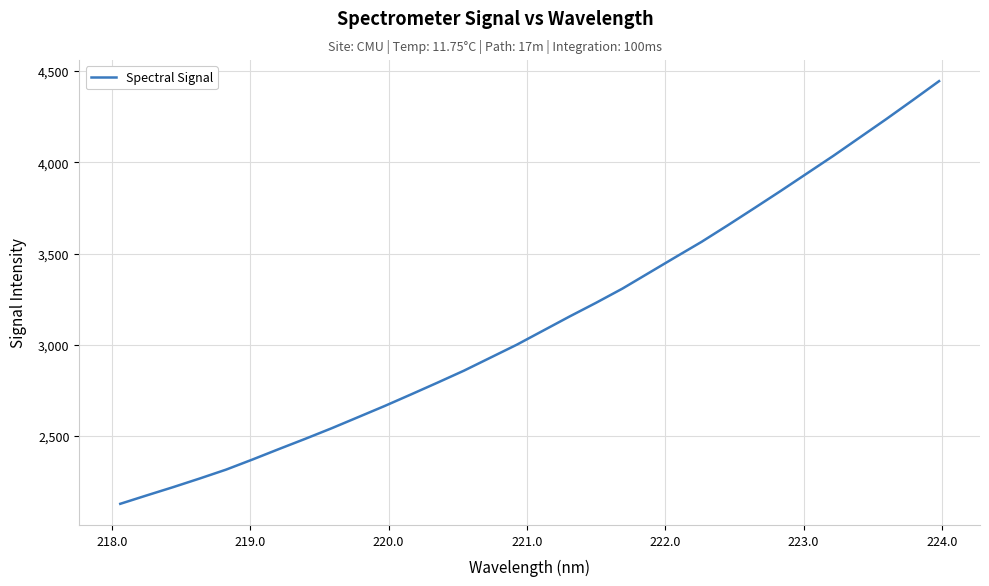

What is the minimum value shown in the chart?

2128.0